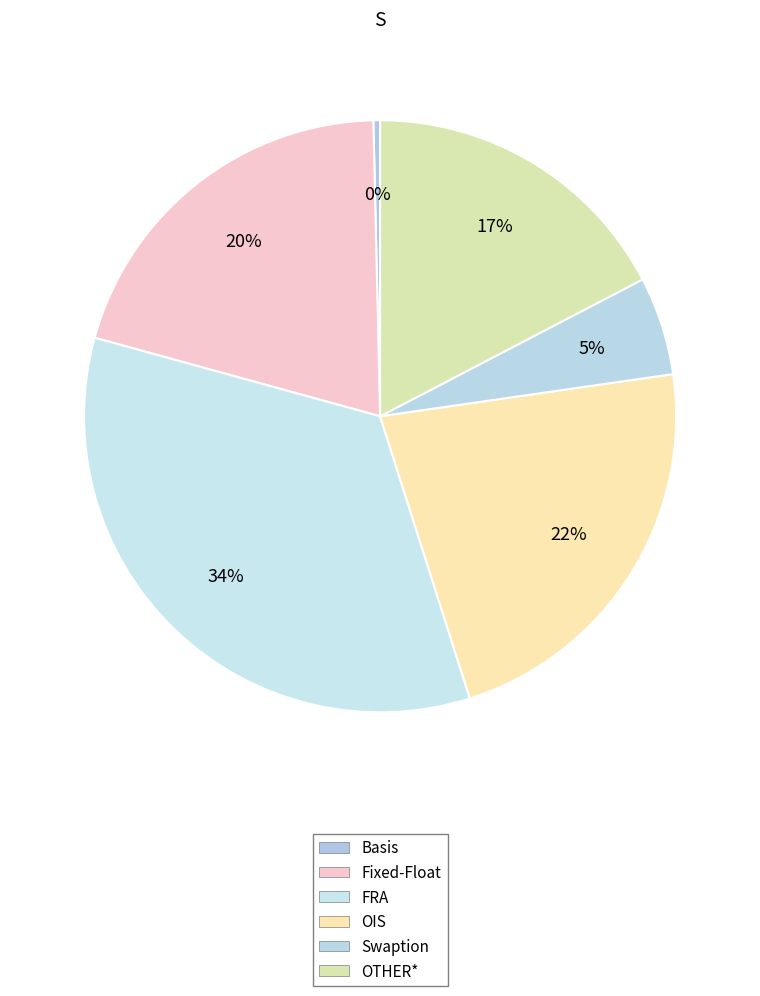

Between OIS and FRA, which is larger?

FRA